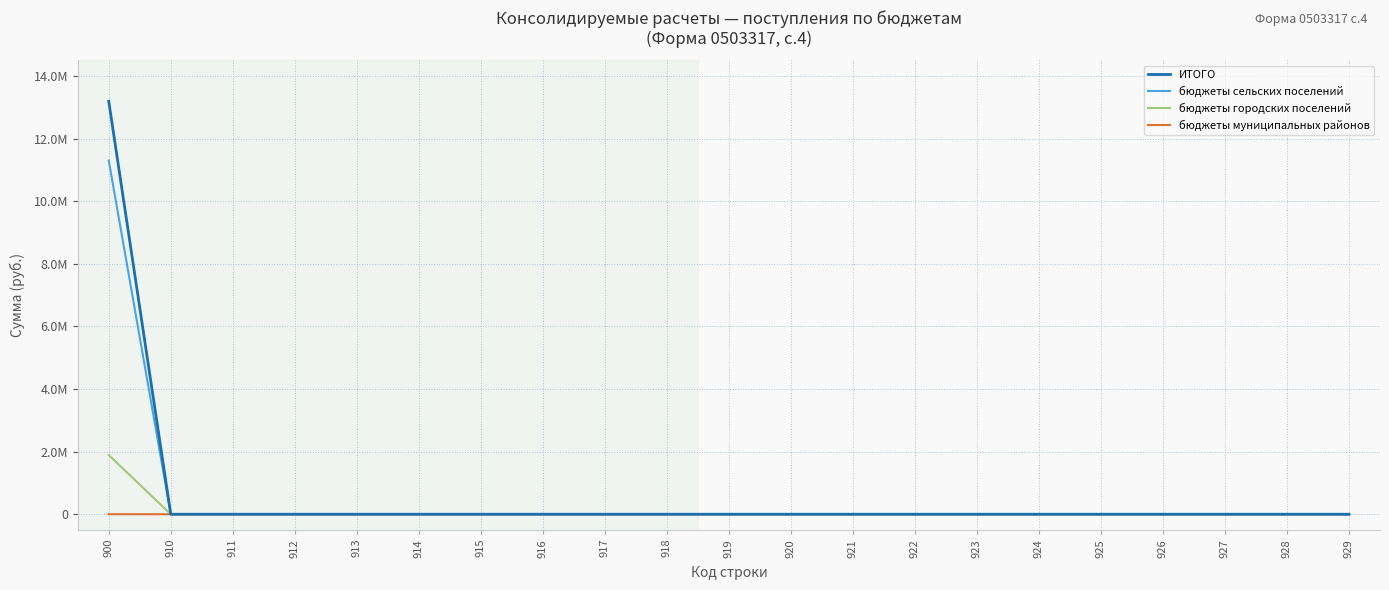

The value of ИТОГО at 919 is -4337131.3. True or false?

False